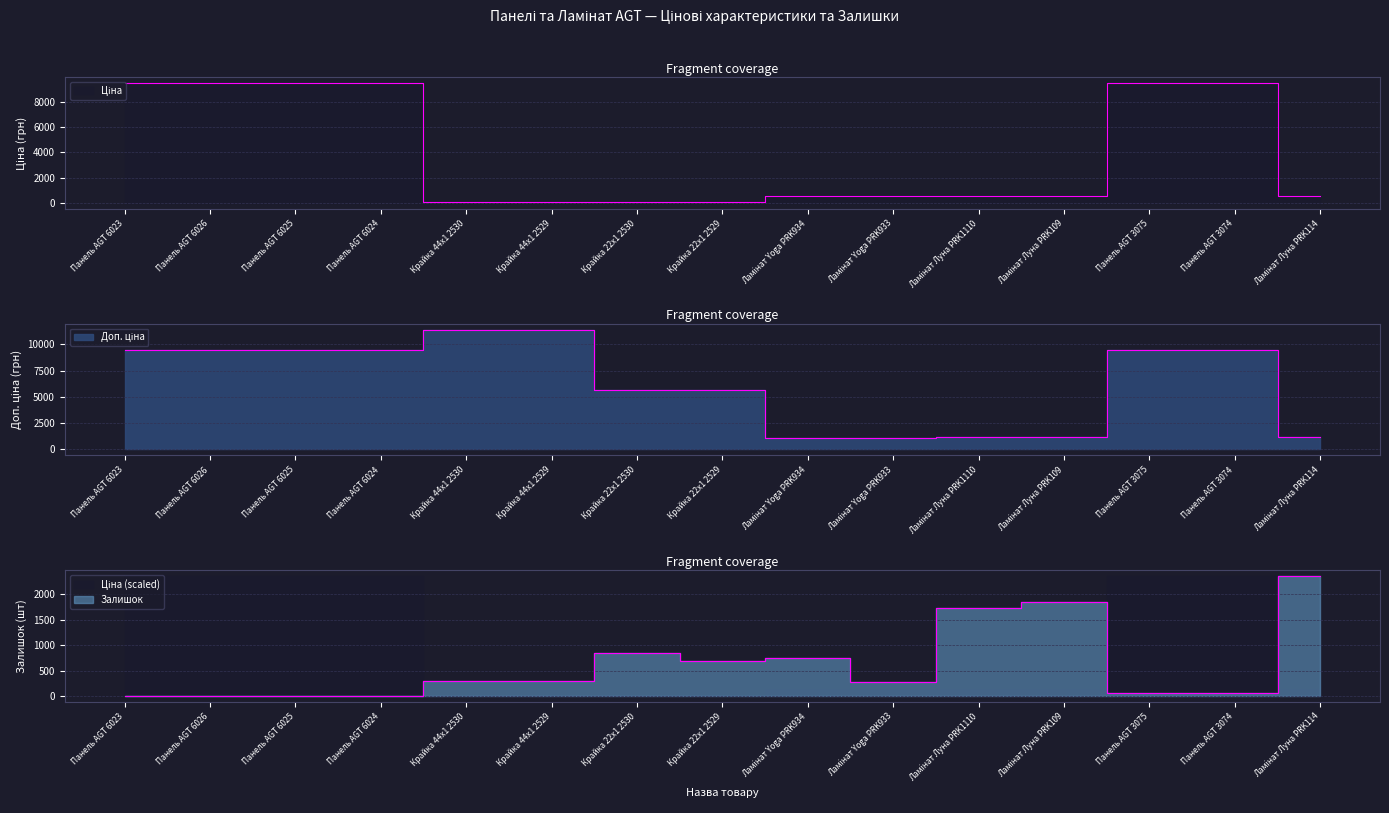

What is the difference between the maximum and minimum values in the Доп. ціна series?

10328.3